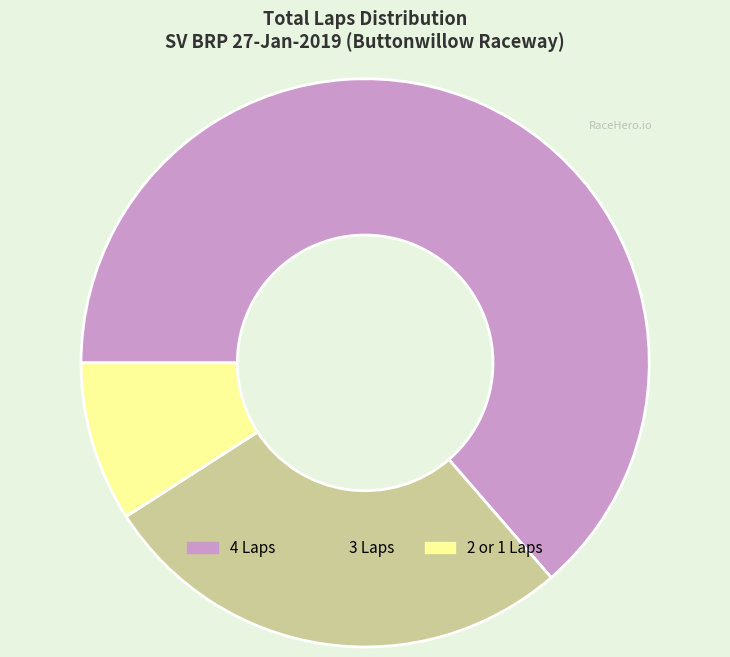

True or false: 3 Laps accounts for 27% of the total.

True